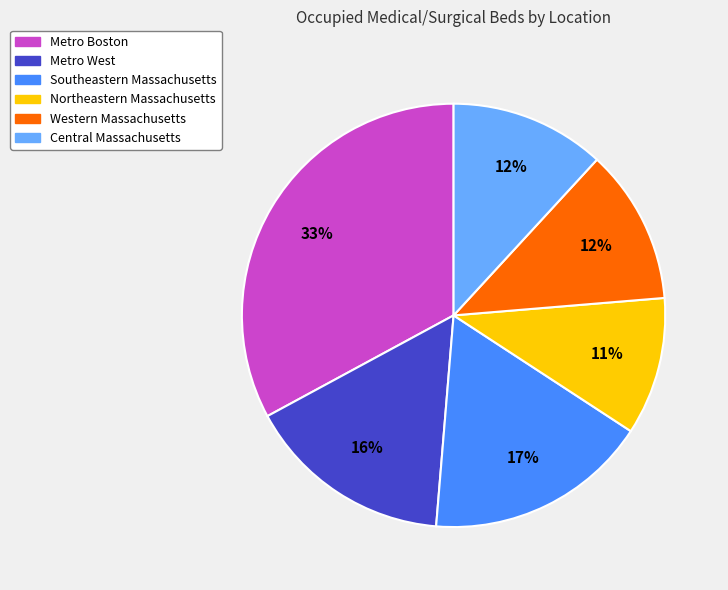

To the nearest percent, what is the average slice percentage?

17%